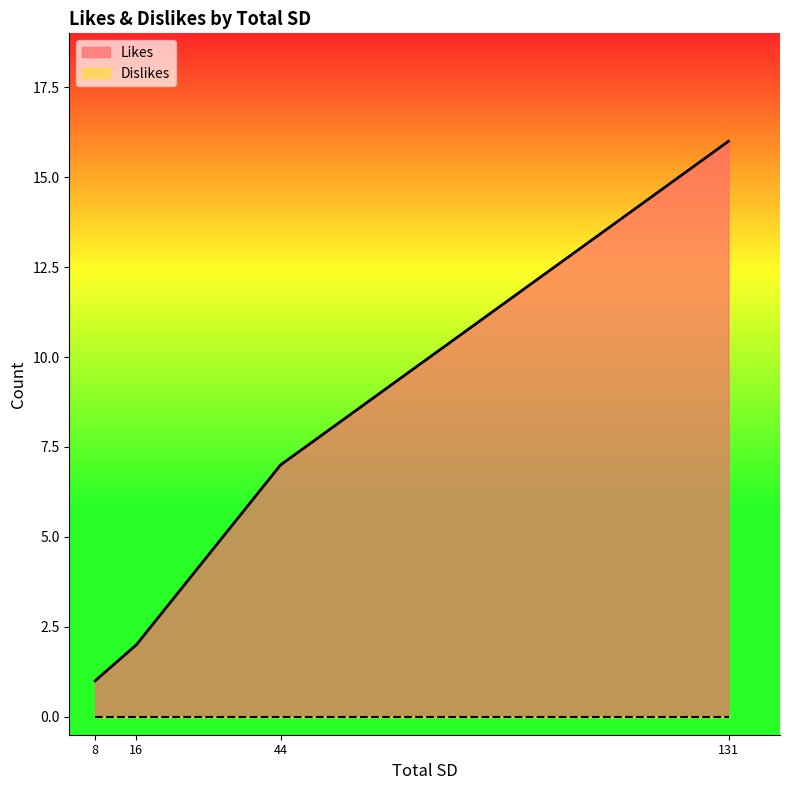

What is the spread (max minus min) of values at 44?

7